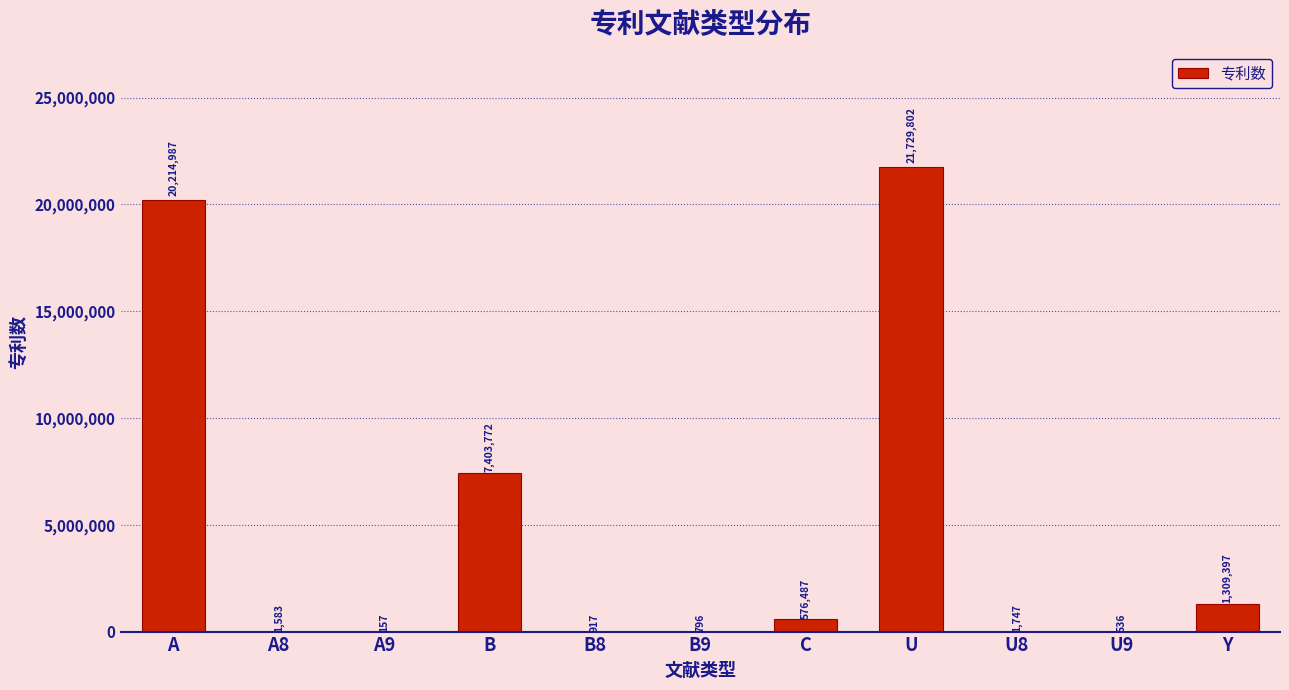

Reading left to right, list all the values displayed in this chart.

20214987	1583	157	7403772	917	796	576487	21729802	1747	536	1309397